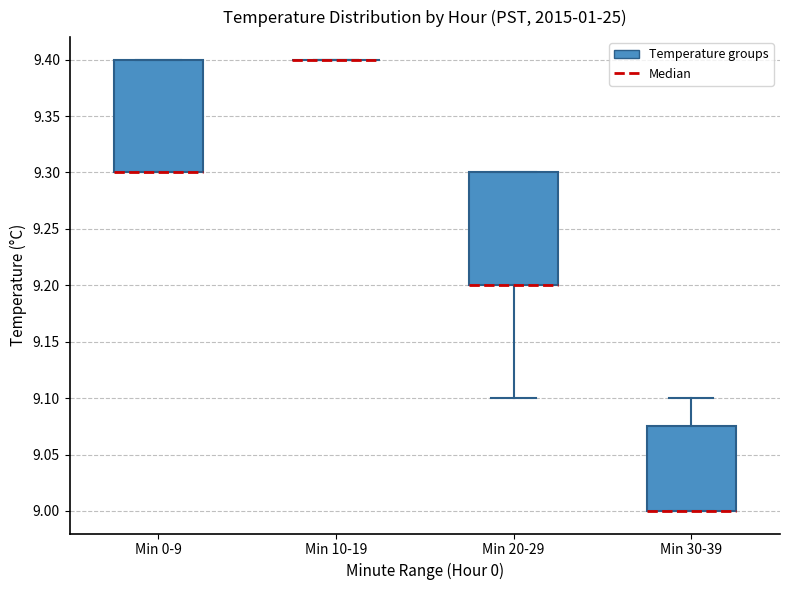

Reading left to right, read every box against the y-axis: the position of its median line, the range the box covers, and the ends of its whiskers. The values are not printed on the chart, so give them approximately, as read against the axis.

Min 0-9: median 9.300 (drawn on the box's lower edge), box 9.300 to 9.400, whiskers 9.300 to 9.400
Min 10-19: box collapsed to a line at 9.400, whiskers 9.400 to 9.400
Min 20-29: median 9.200 (drawn on the box's lower edge), box 9.200 to 9.300, whiskers 9.100 to 9.300
Min 30-39: median 9.000 (drawn on the box's lower edge), box 9.000 to 9.075, whiskers 9.000 to 9.100